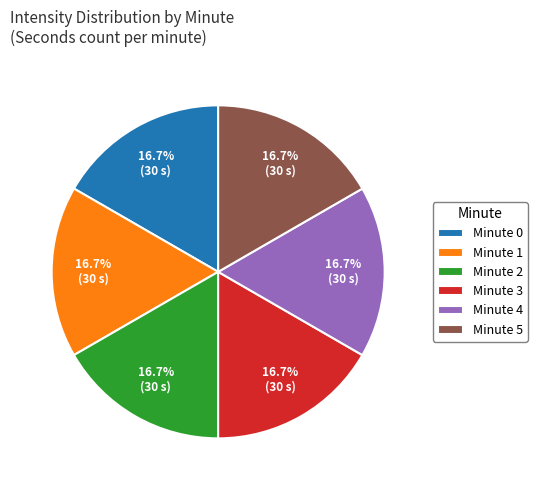

Do Minute 3 and Minute 1 together represent more than half of the pie?

No